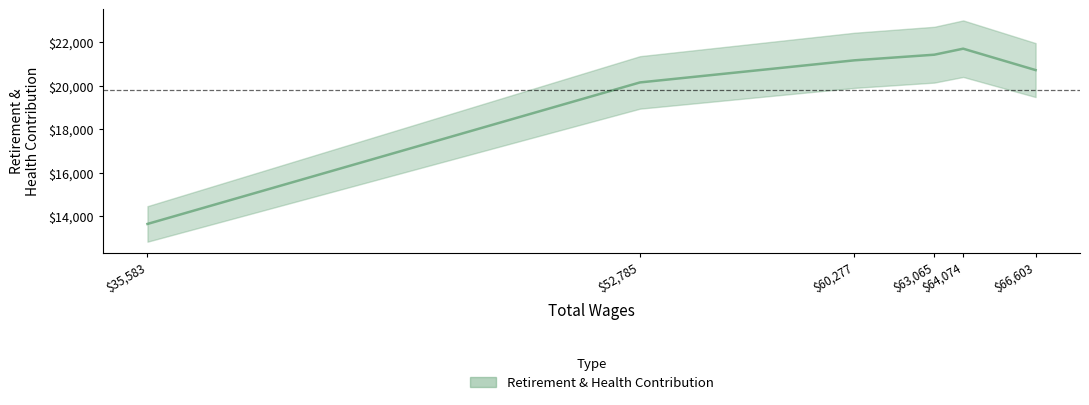

List the labels in order of value, smallest first.

35583.0, 52785.0, 66603.0, 60277.0, 63065.0, 64074.0